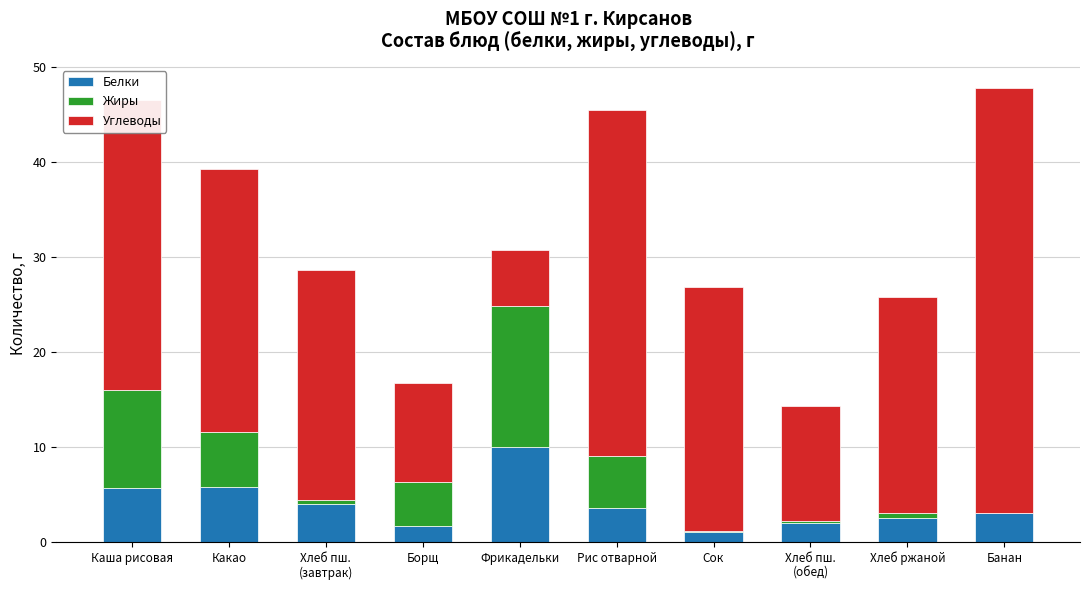

Count the number of categories in the chart.

10